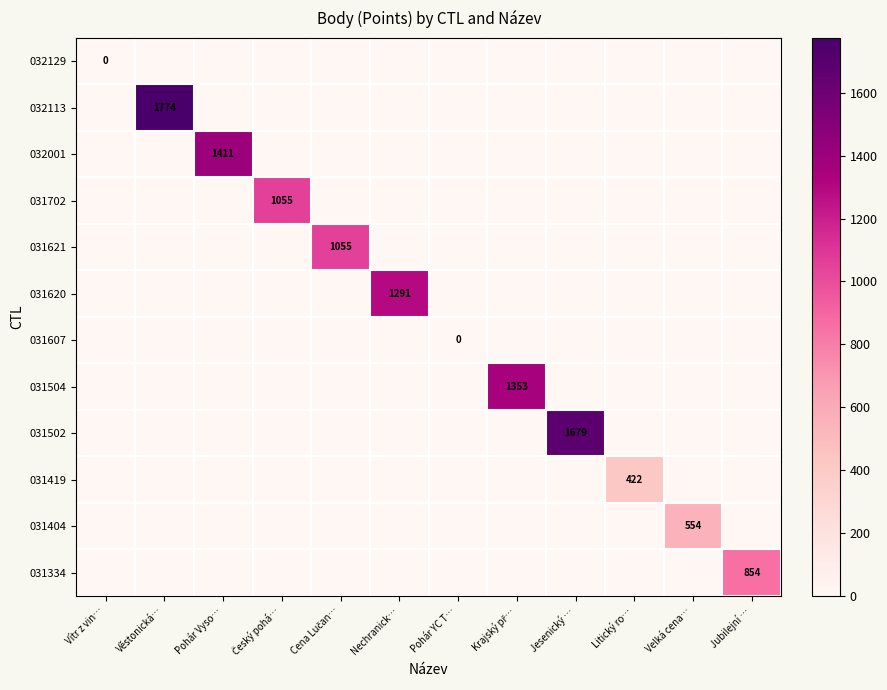

The 031502 series shows 2316 at Jesenický …. True or false?

False